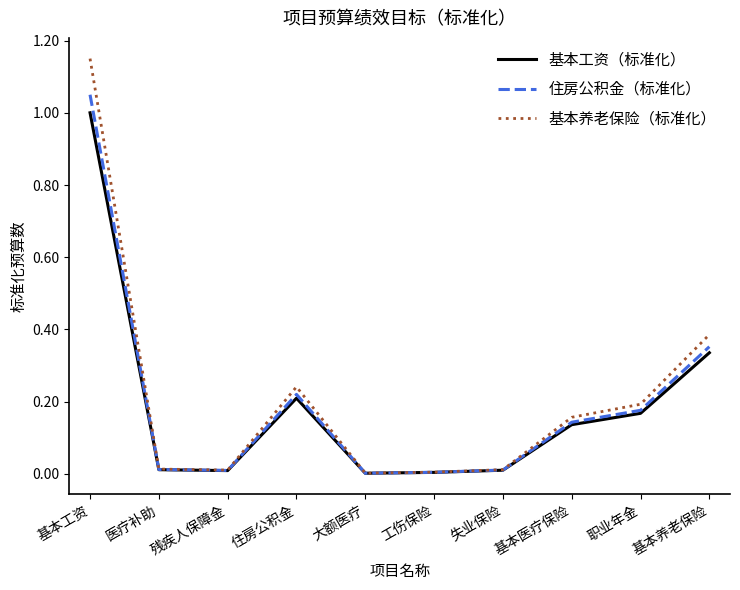

List the series in order of their overall mean, highest first.

基本养老保险（标准化）, 住房公积金（标准化）, 基本工资（标准化）